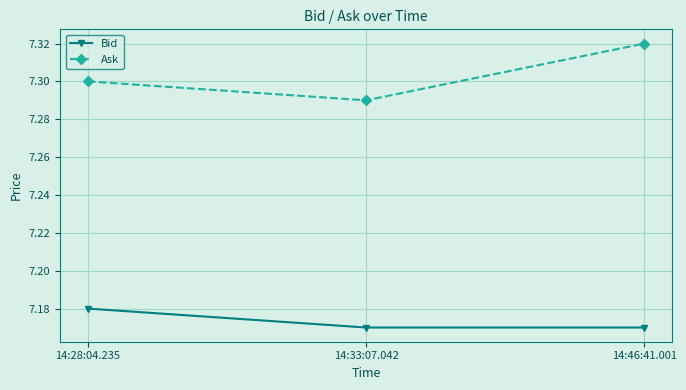

Which series has the largest range (max minus min)?

Ask